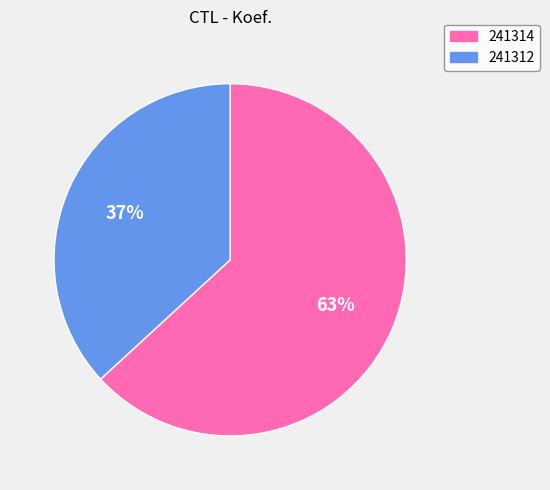

What percentage is the 241312 slice, to the nearest percent?

37%